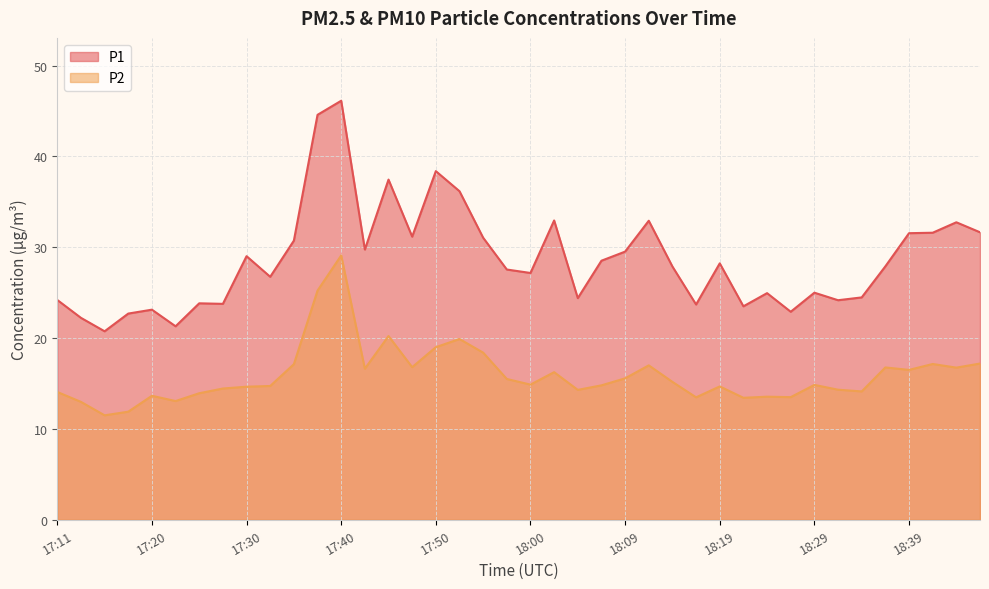

How many interior local valleys does the P1 series have?

12